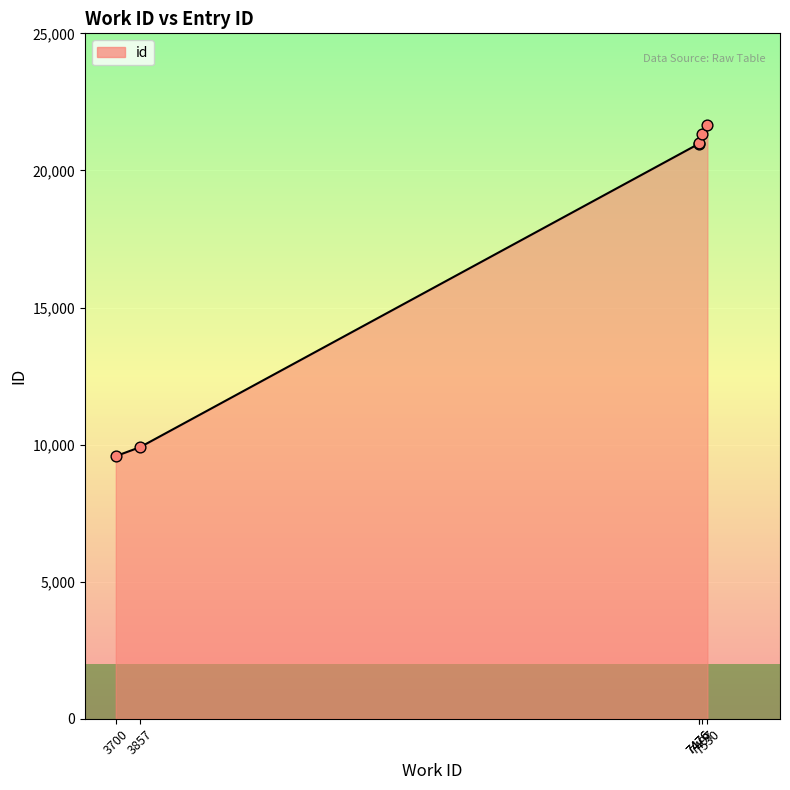

What is the ratio of the value at 7476 to the value at 3857?

2.1